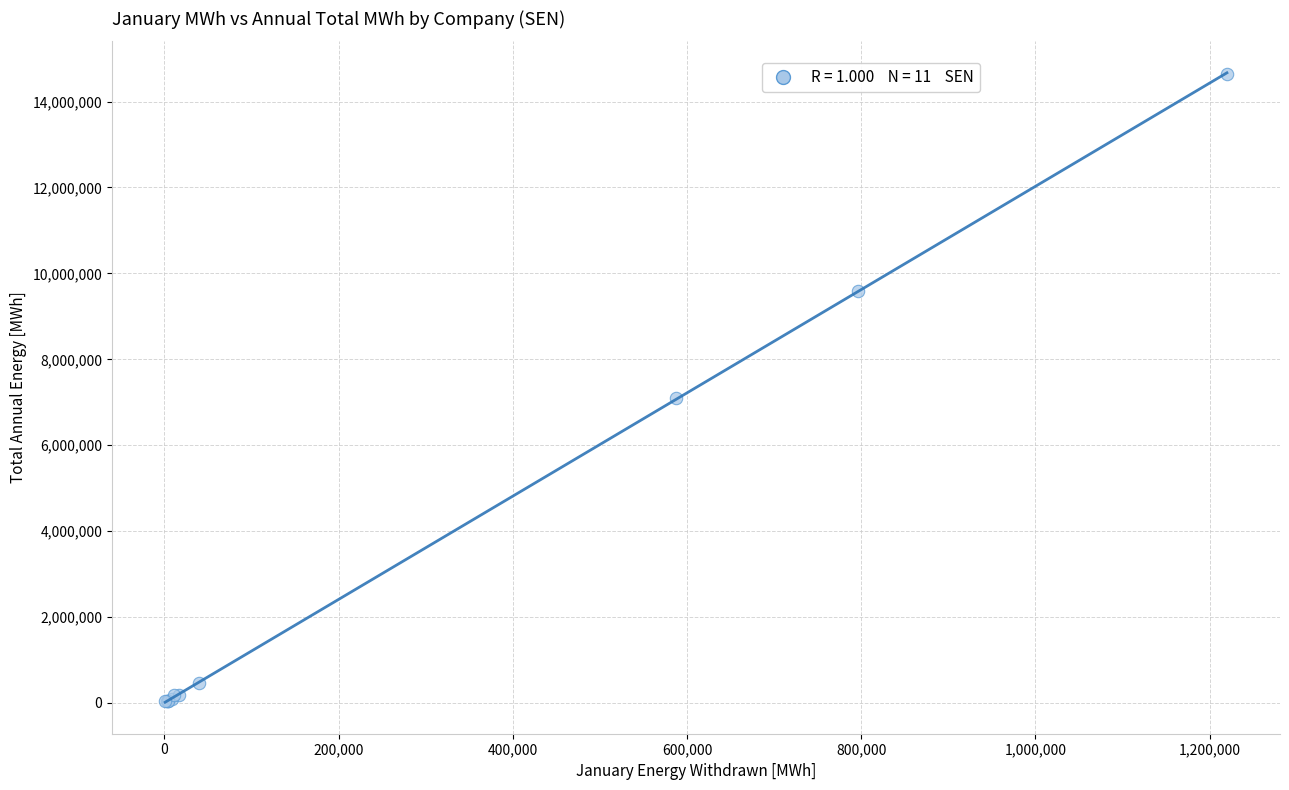

What Y value in the scatter plot is closest to 7337950?

7103184.9